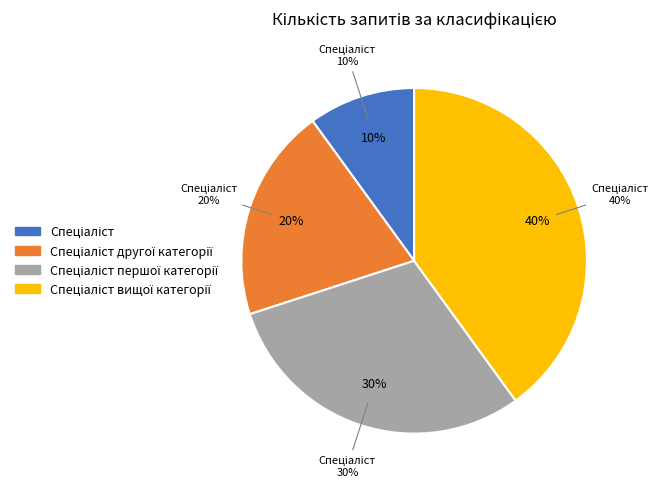

Which category has the biggest portion of the pie?

Спеціаліст вищої категорії